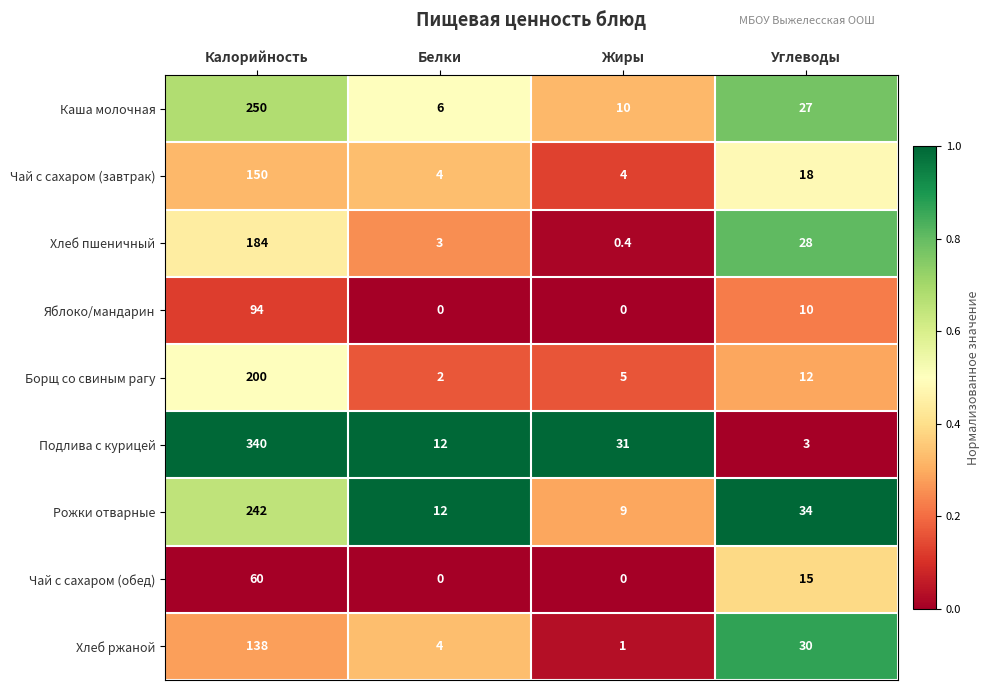

At which category does the chart reach its peak across all series?

Калорийность